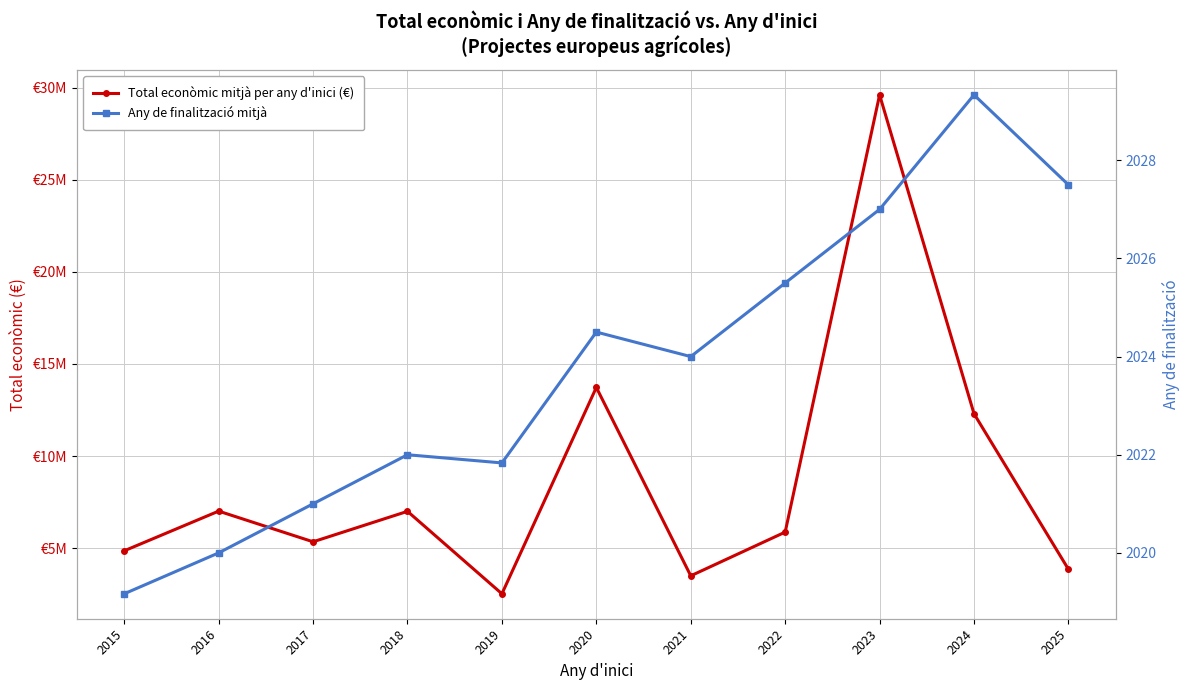

How many distinct data groups are displayed?

2